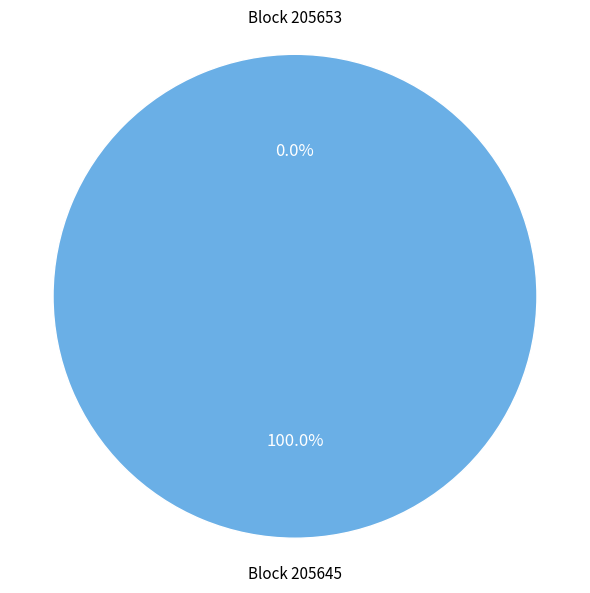

How many slices are in this pie chart?

2